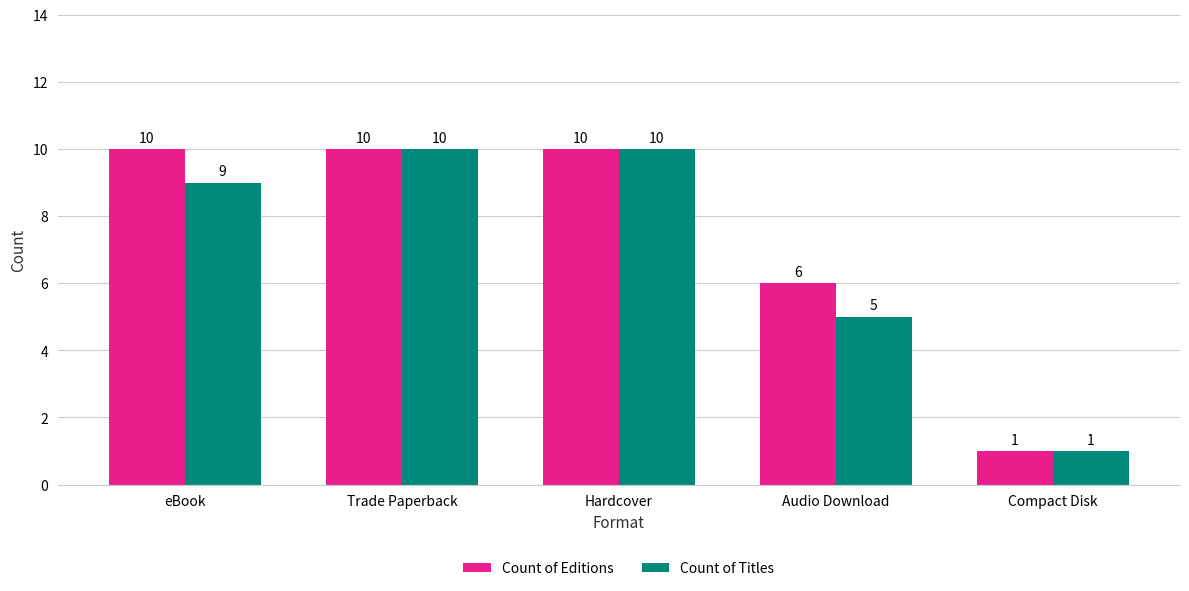

What is the difference between the maximum and minimum values in the Count of Titles series?

9